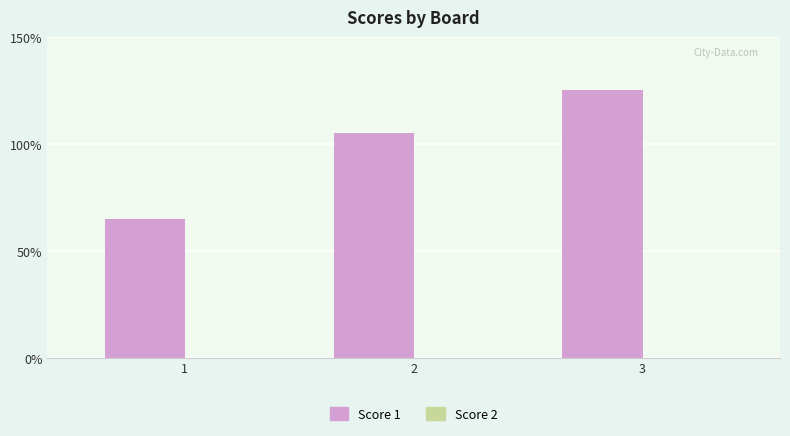

Does the chart contain any negative values?

No